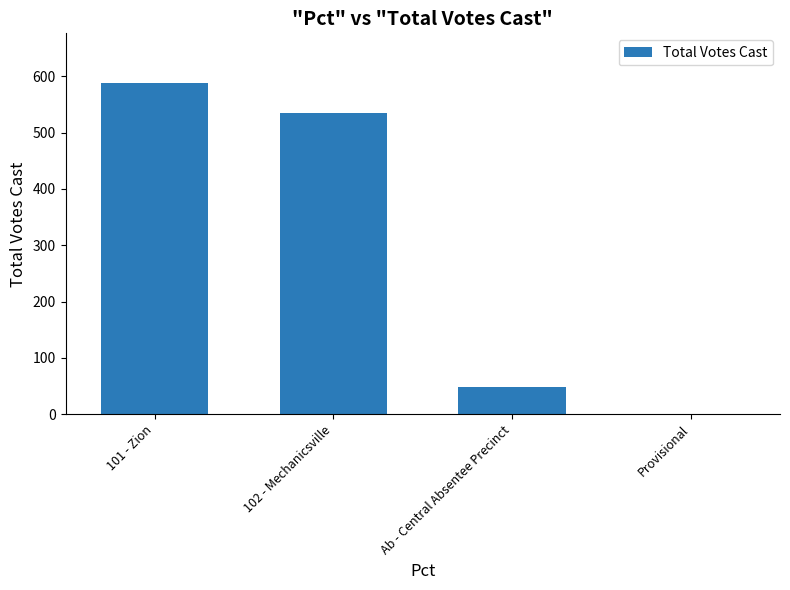

What is the sum of all values?

1172